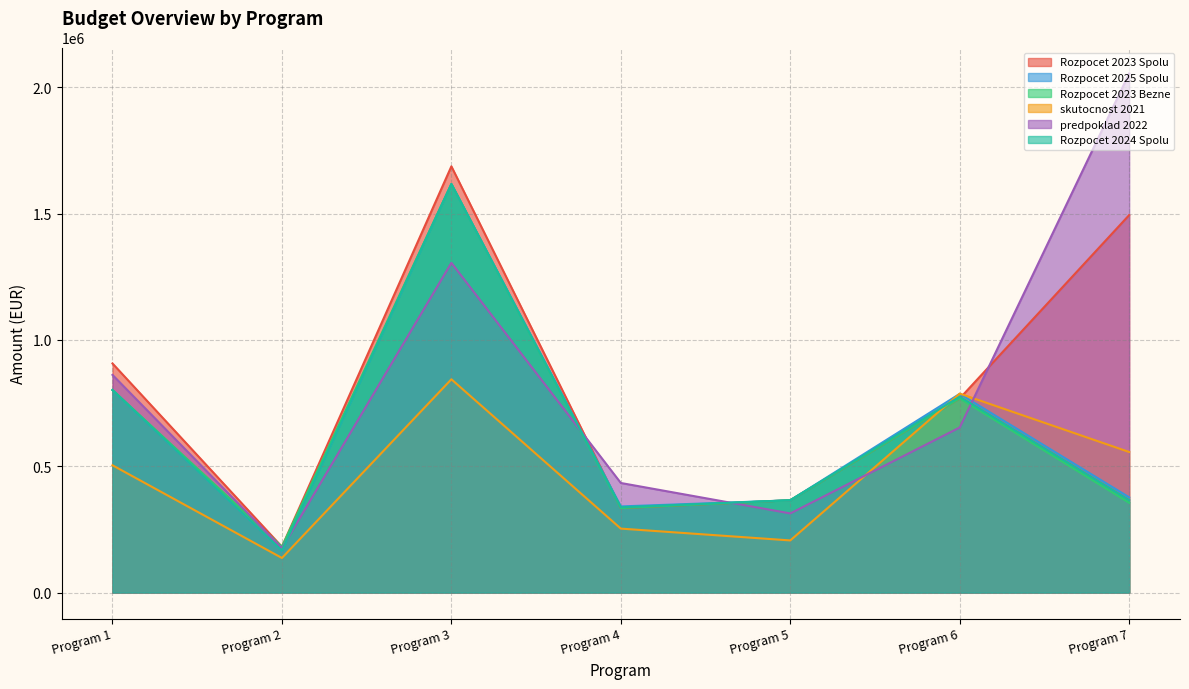

What is the difference between the maximum and minimum values in the predpoklad 2022 series?

1878489.0